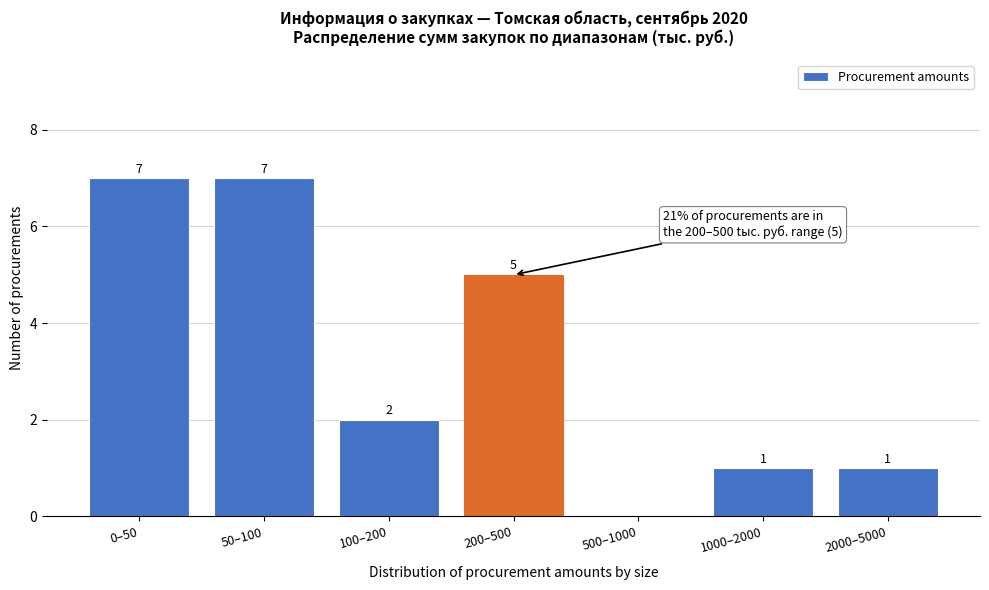

Reading left to right, list all the values displayed in this chart.

0–50=7	50–100=7	100–200=2	200–500=5	500–1000=0	1000–2000=1	2000–5000=1